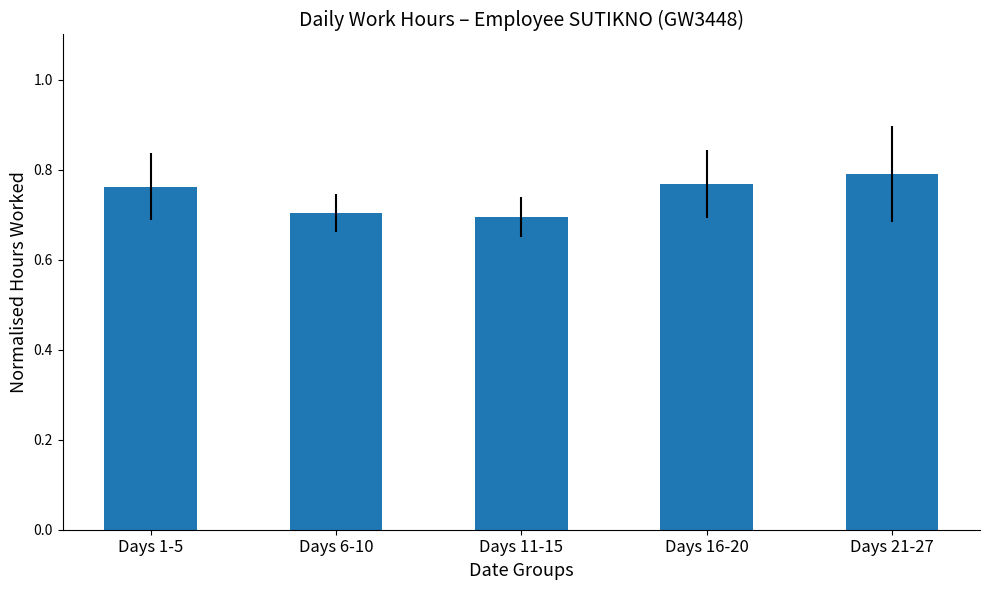

True or false: the data shows 0.2 at Days 21-27.

False